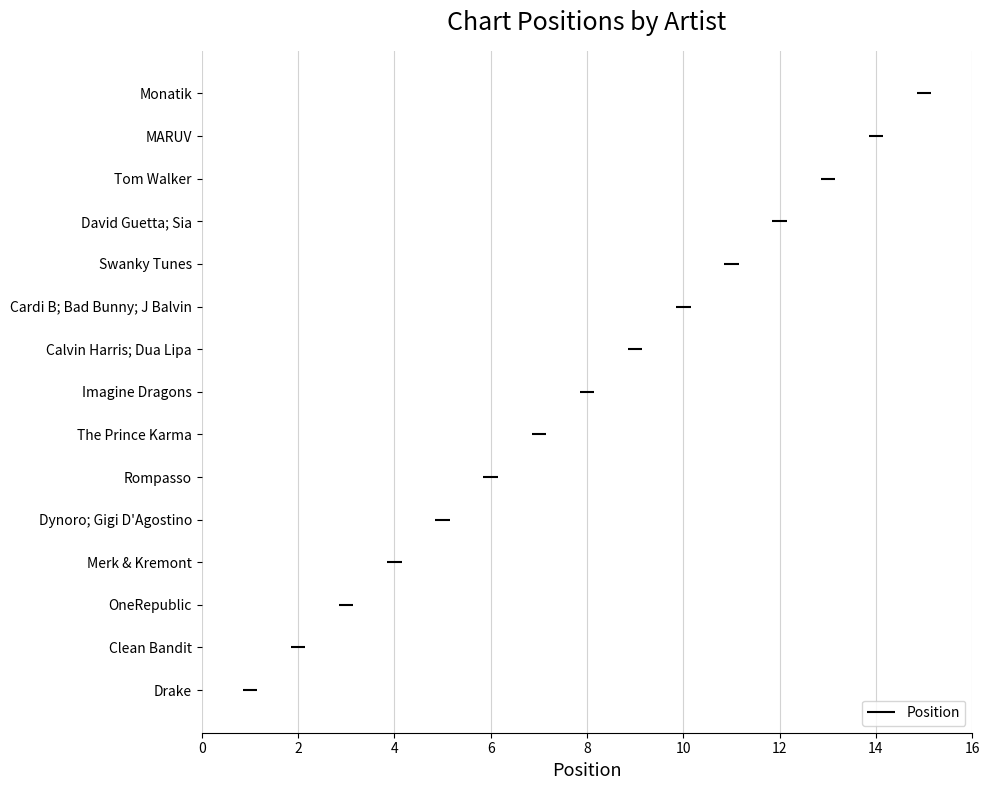

What is the difference between the maximum and second lowest values?

13